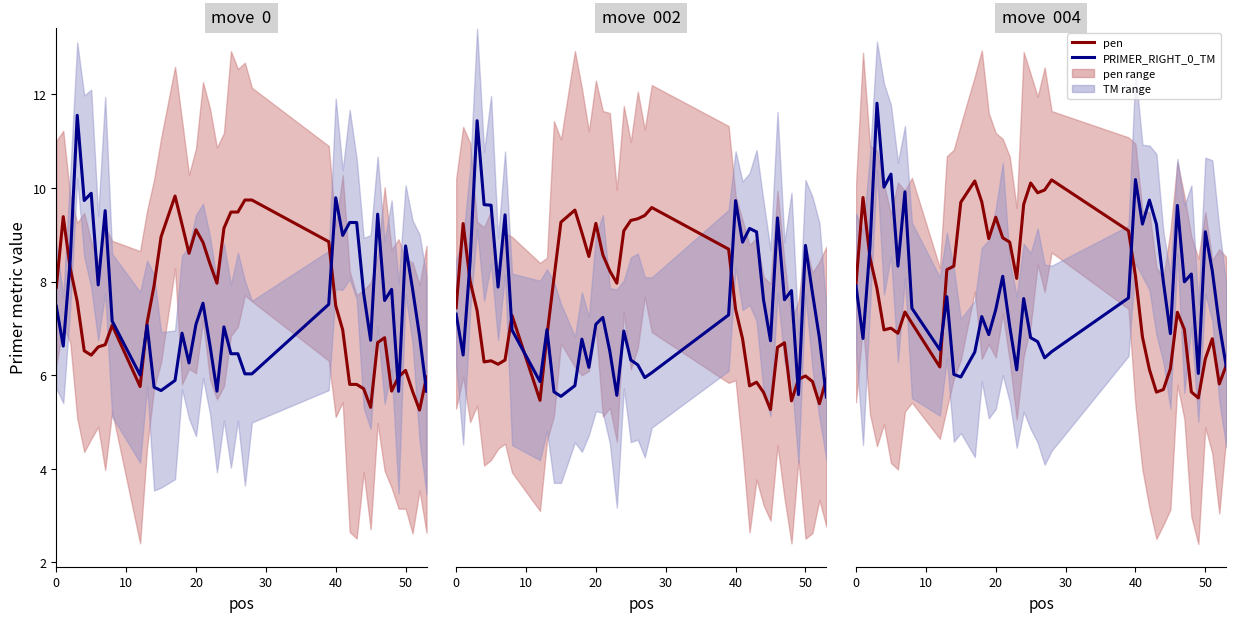

How many lines are shown in the chart?

2